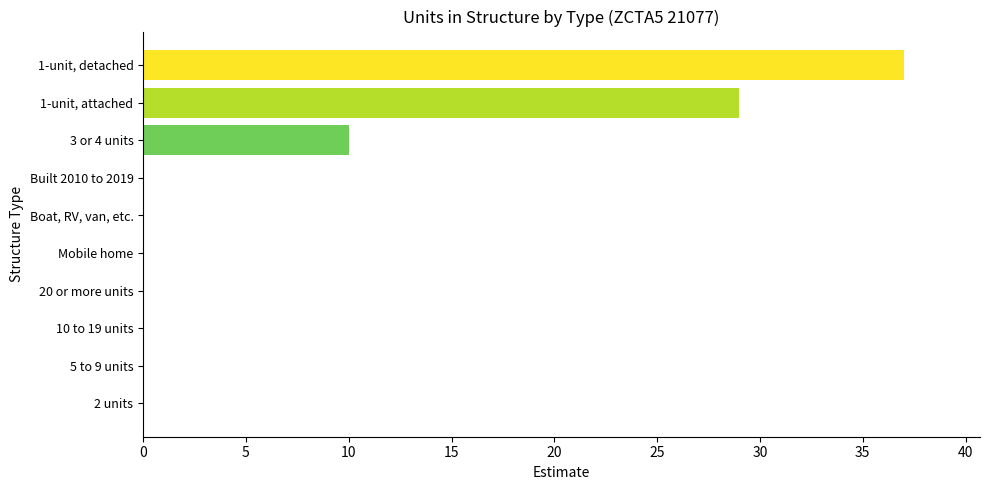

Are the bars horizontal?

Yes